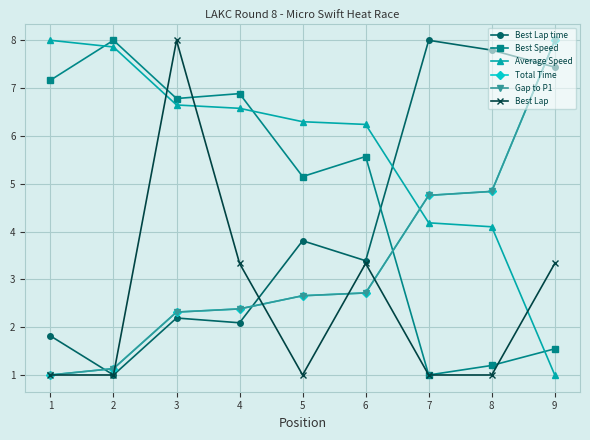

In Best Speed, how many points are lower than both neighbors (excluding endpoints)?

3